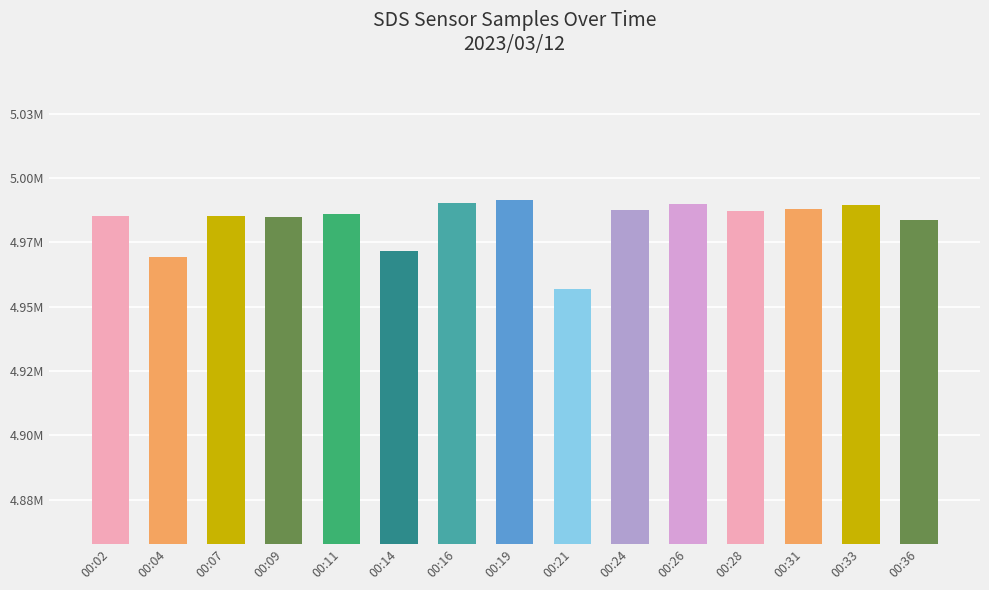

What is the greatest value displayed?

4991632